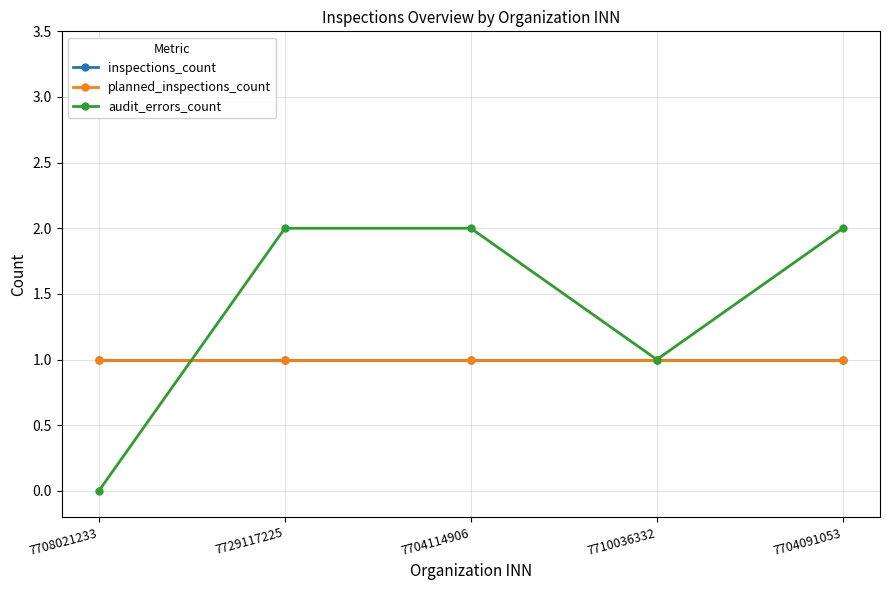

Rank the categories by planned_inspections_count value from lowest to highest.

7708021233, 7729117225, 7704114906, 7710036332, 7704091053